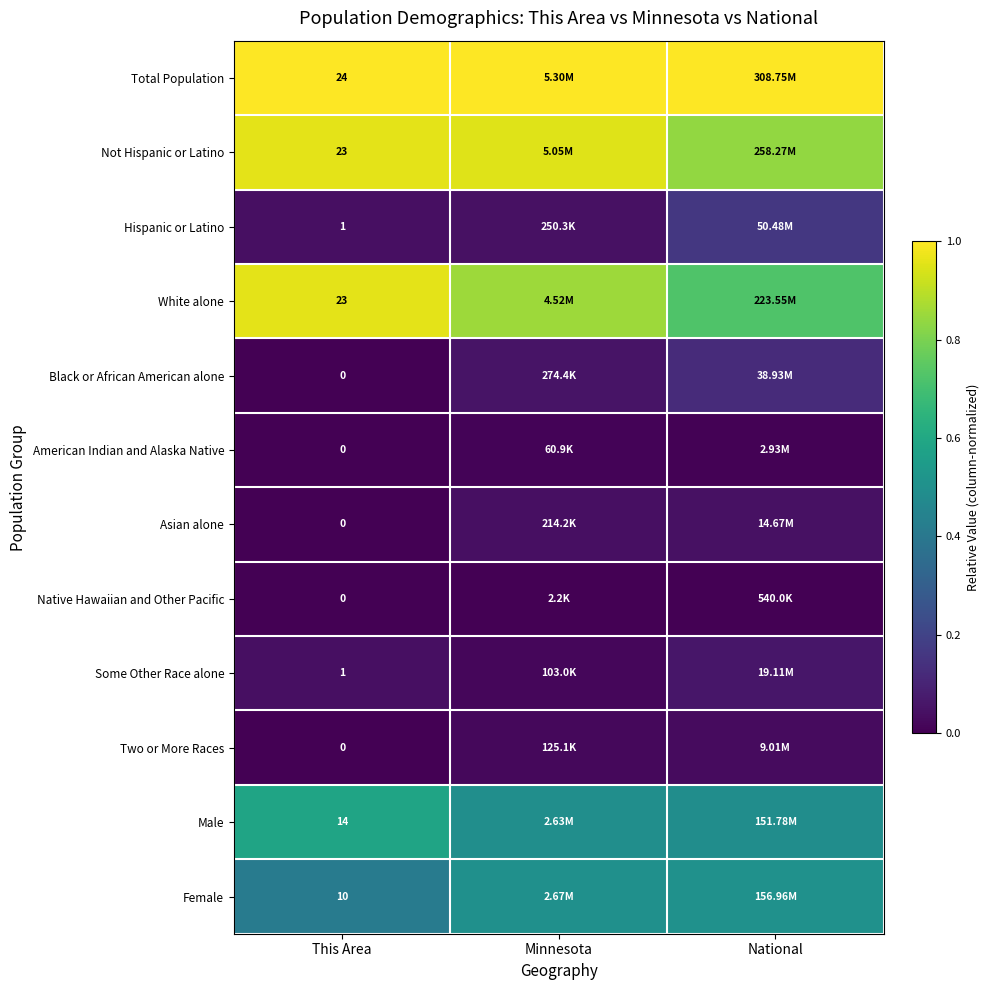

What is the spread (max minus min) of values at Minnesota?

1.0